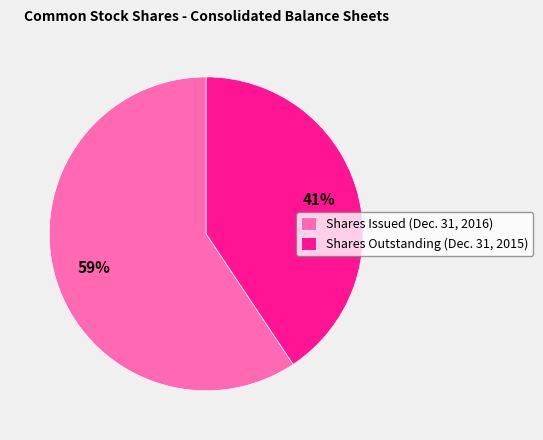

True or false: Shares Issued (Dec. 31, 2016) accounts for 59% of the total.

True